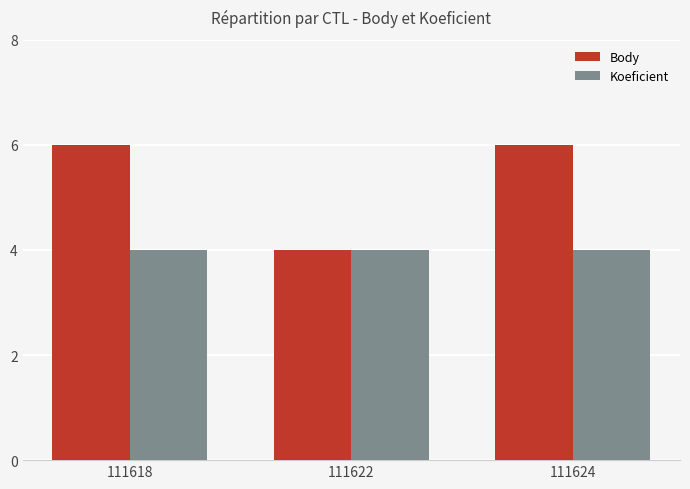

Which series has the widest spread of values?

Body